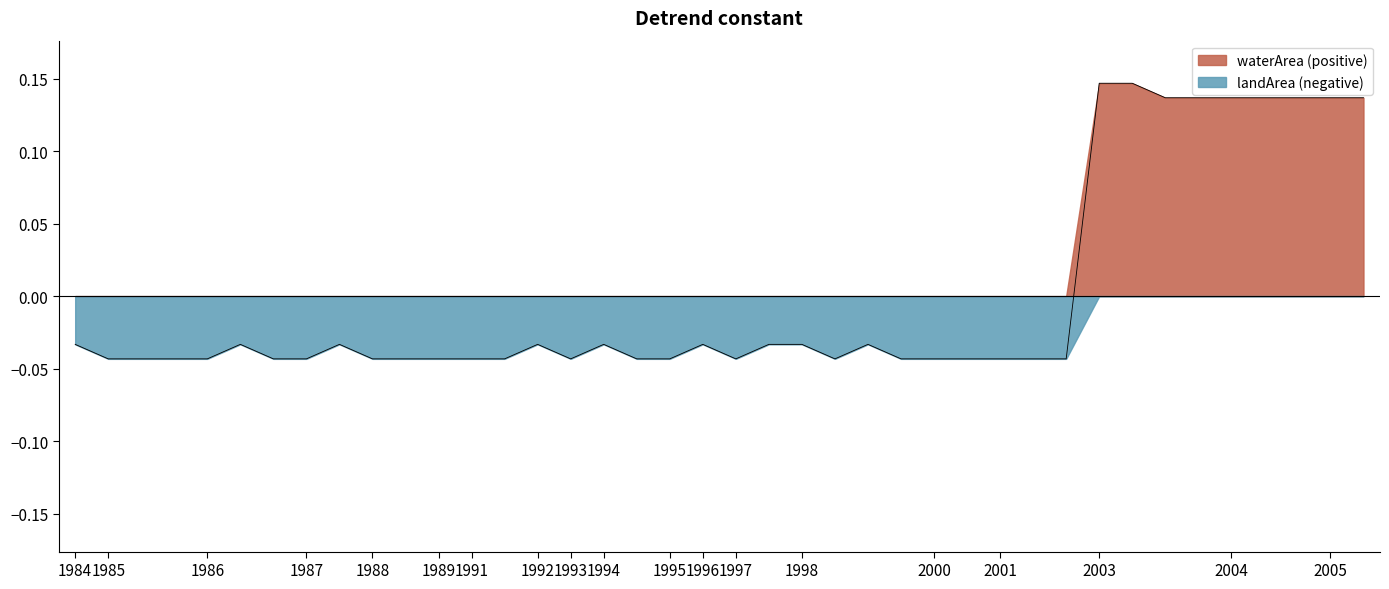

True or false: the data shows -0.0 at 2001_09.

True